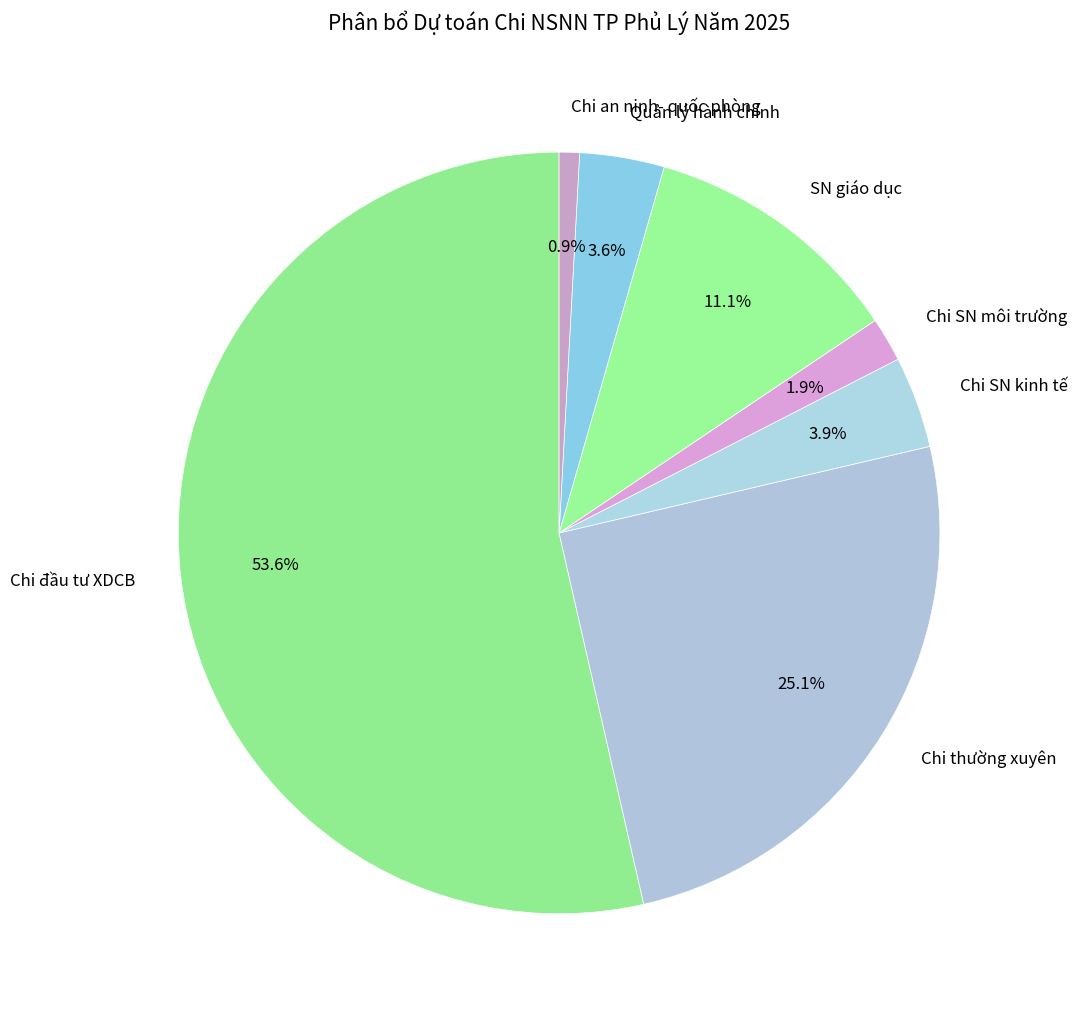

To the nearest percent, what is the combined percentage of Chi SN kinh tế and Chi thường xuyên?

29%